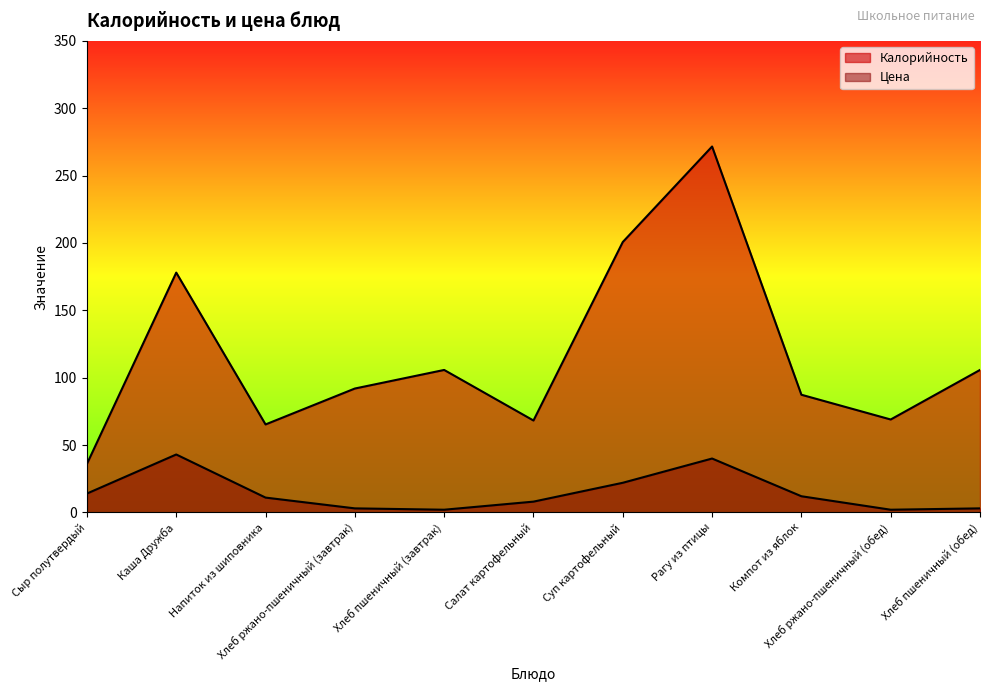

List the series in order of their overall mean, lowest first.

Цена, Калорийность